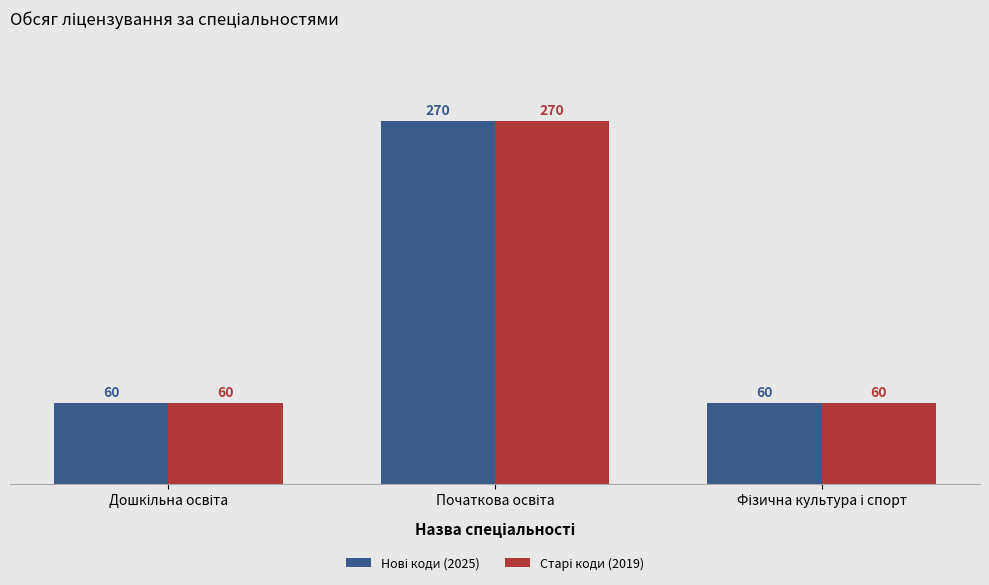

Are the bars horizontal?

No